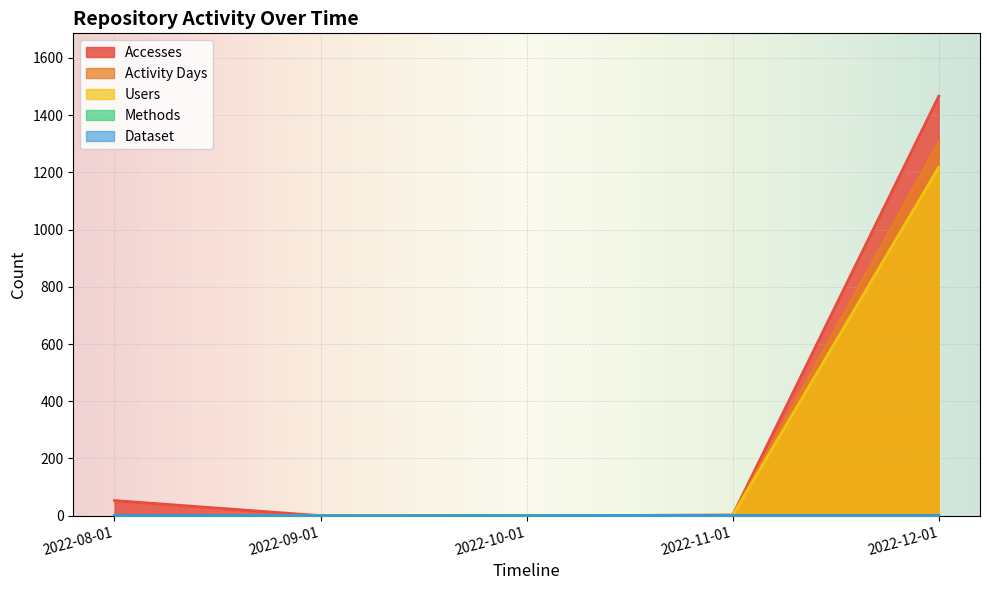

List the series in order of their peak value, lowest first.

Methods, Dataset, Users, Activity Days, Accesses